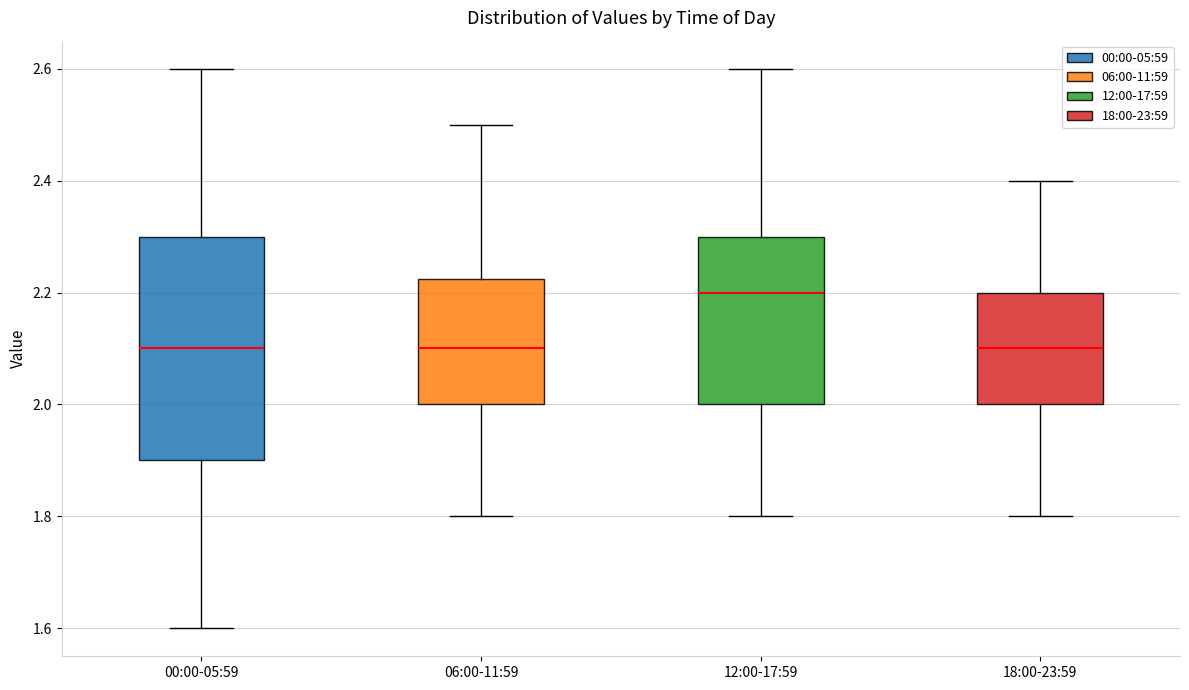

Which box's median line is the highest?

12:00-17:59